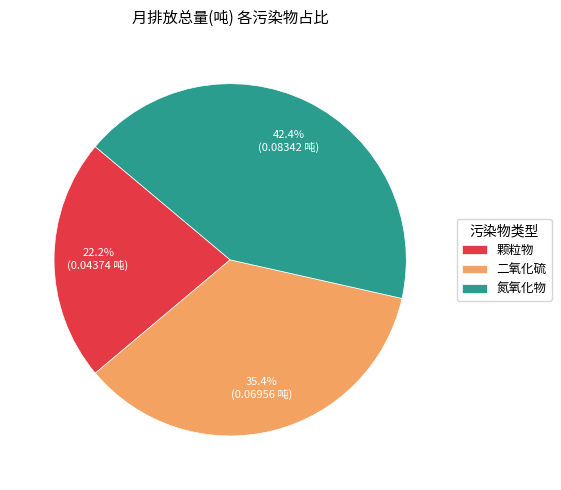

Which category has the biggest portion of the pie?

氮氧化物